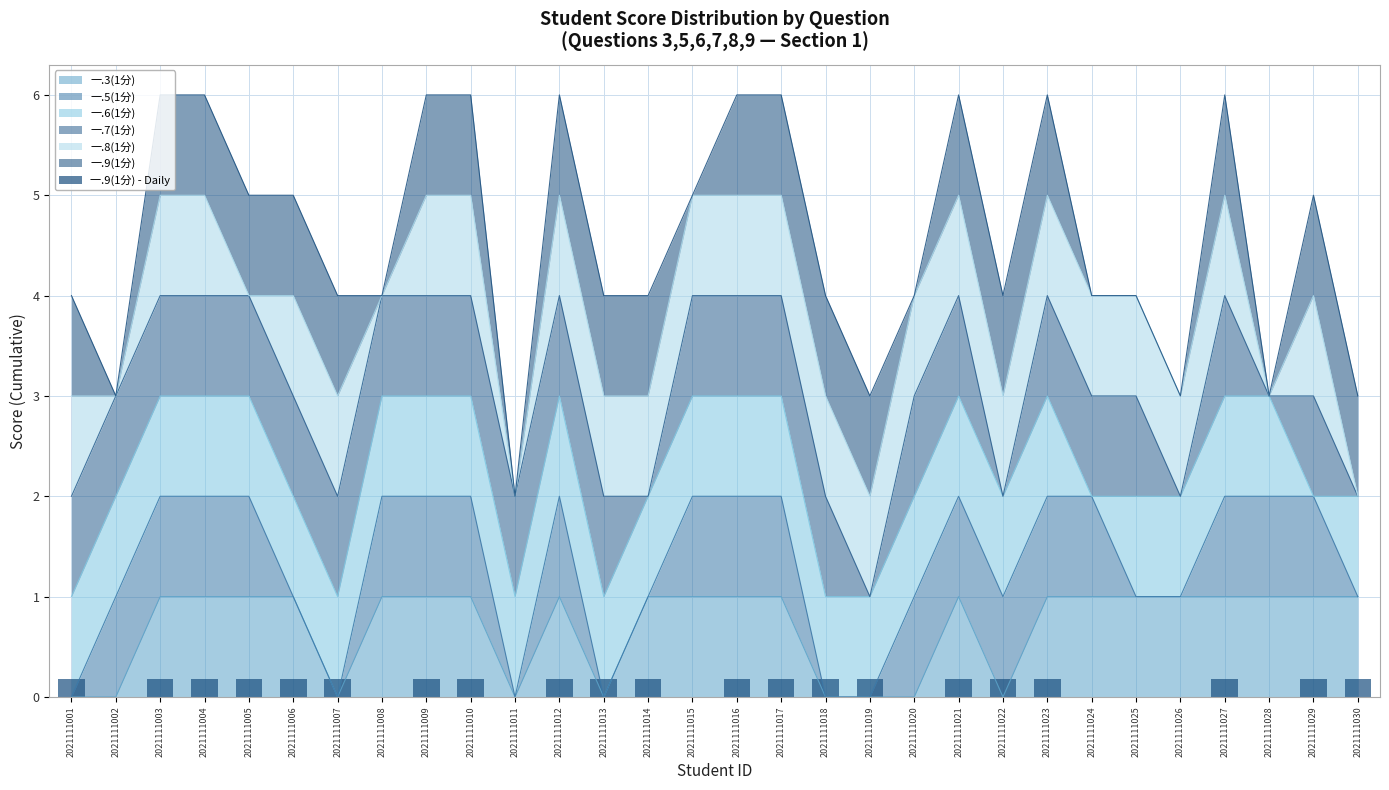

The value of 一.3(1分) at 2021111012 is 1. True or false?

True